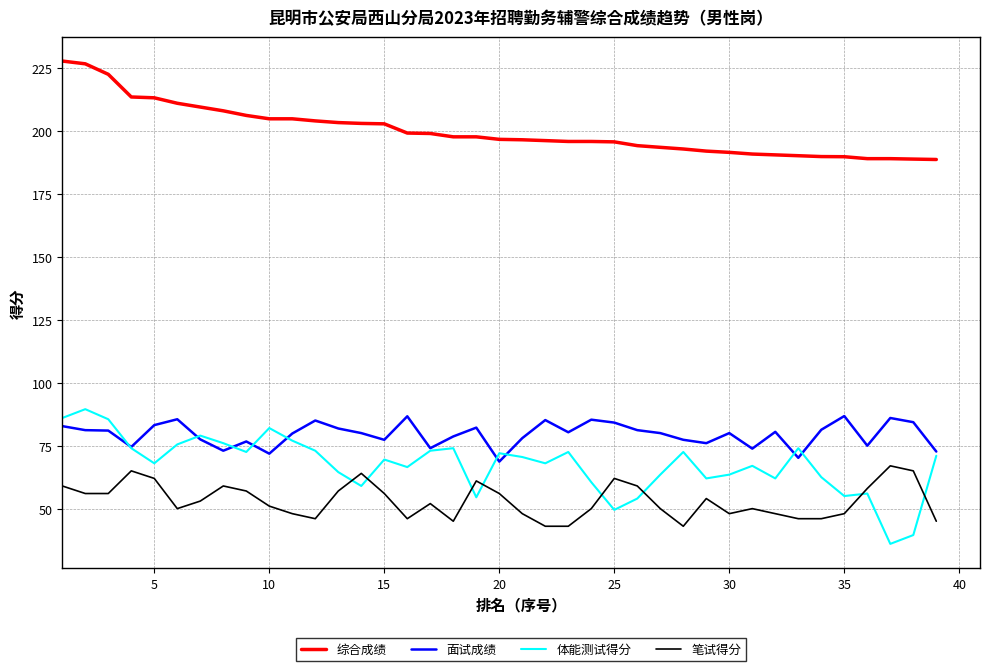

How many lines are shown in the chart?

4